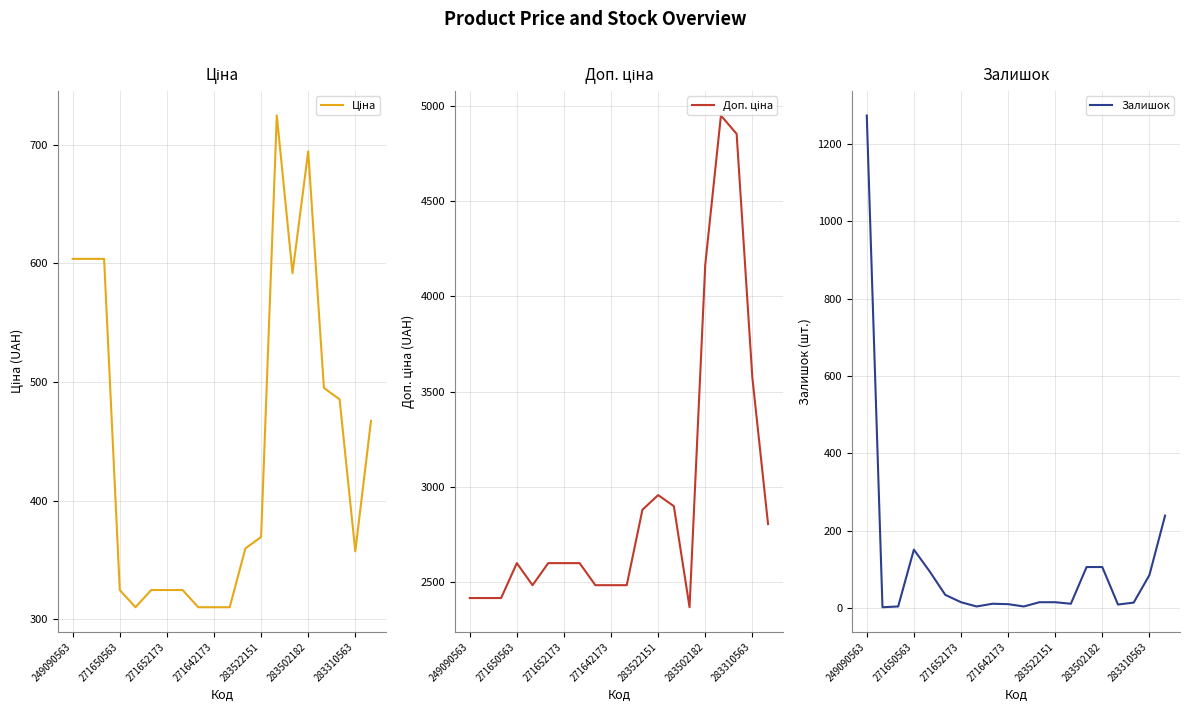

True or false: Залишок and Доп. ціна cross at least once.

False